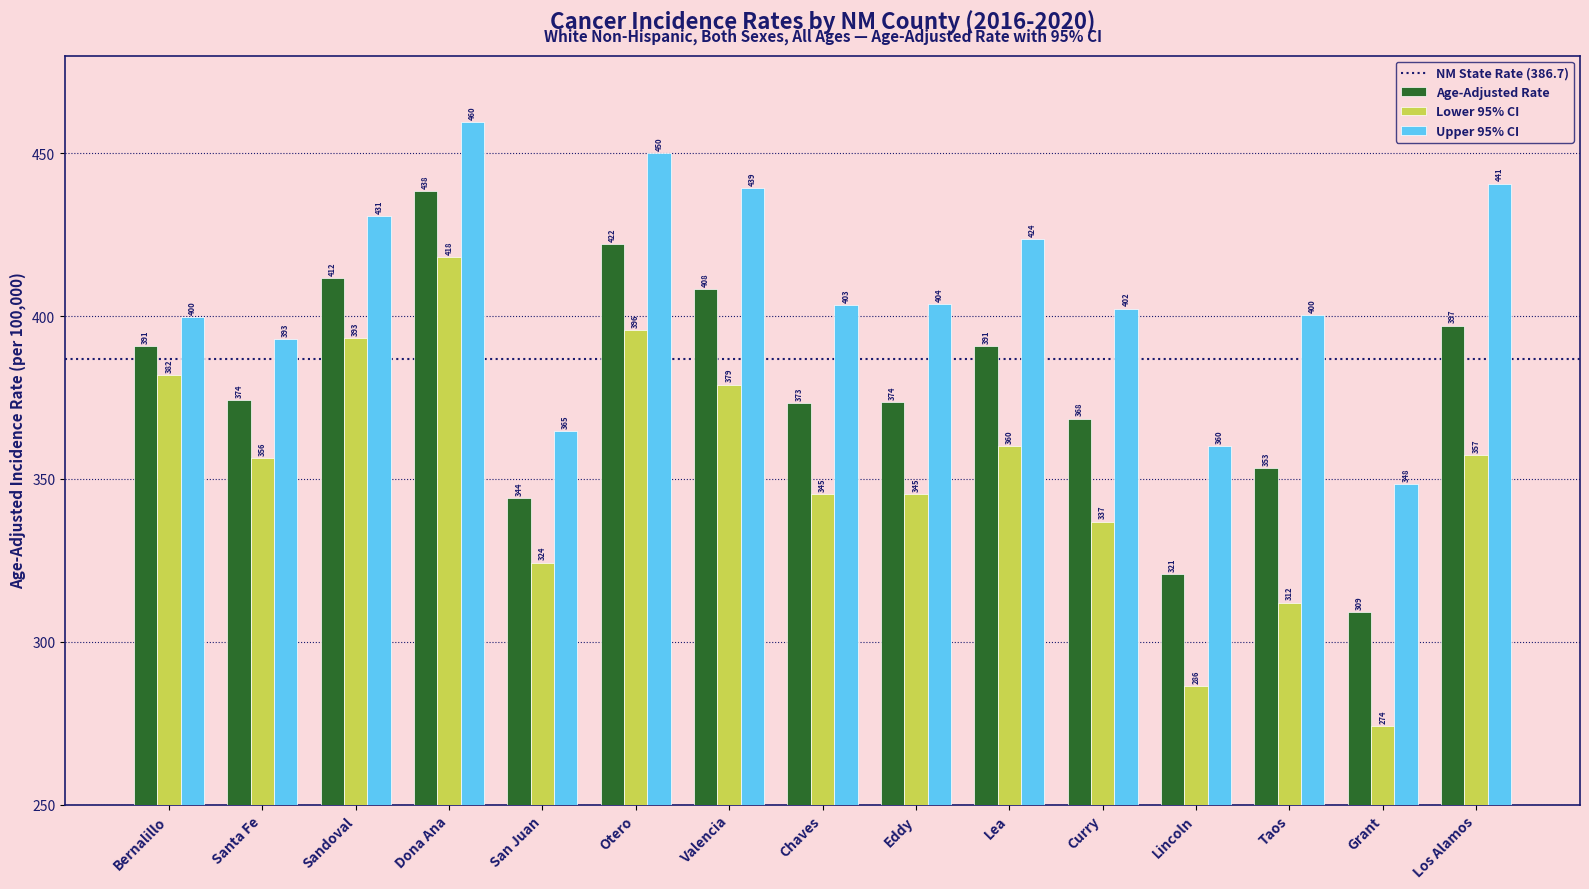

Rank the series at Los Alamos from highest to lowest value.

Upper 95% CI, Age-Adjusted Rate, Lower 95% CI